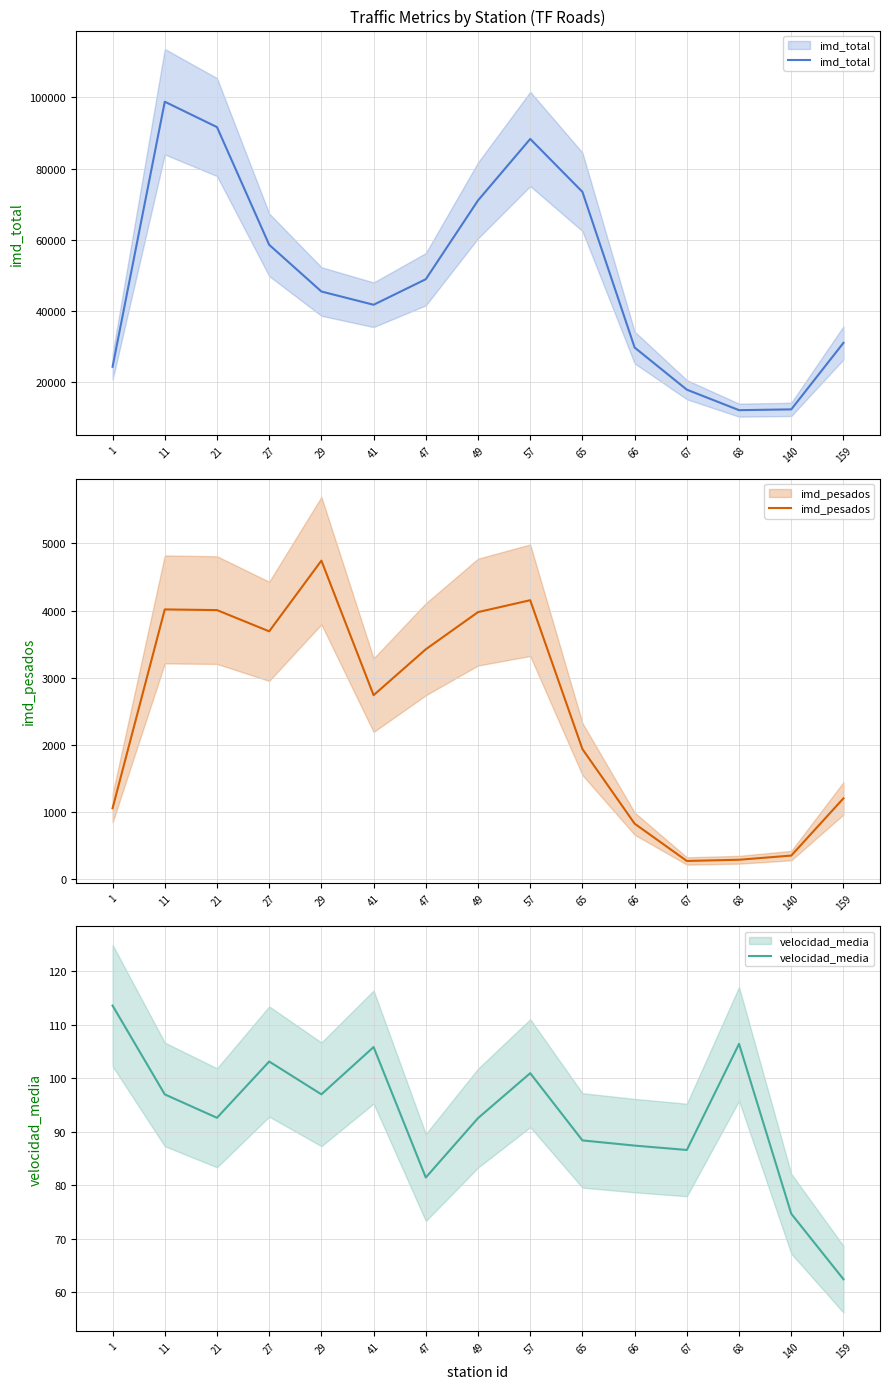

Is it true that imd_pesados equals 4016.0 at 11?

True